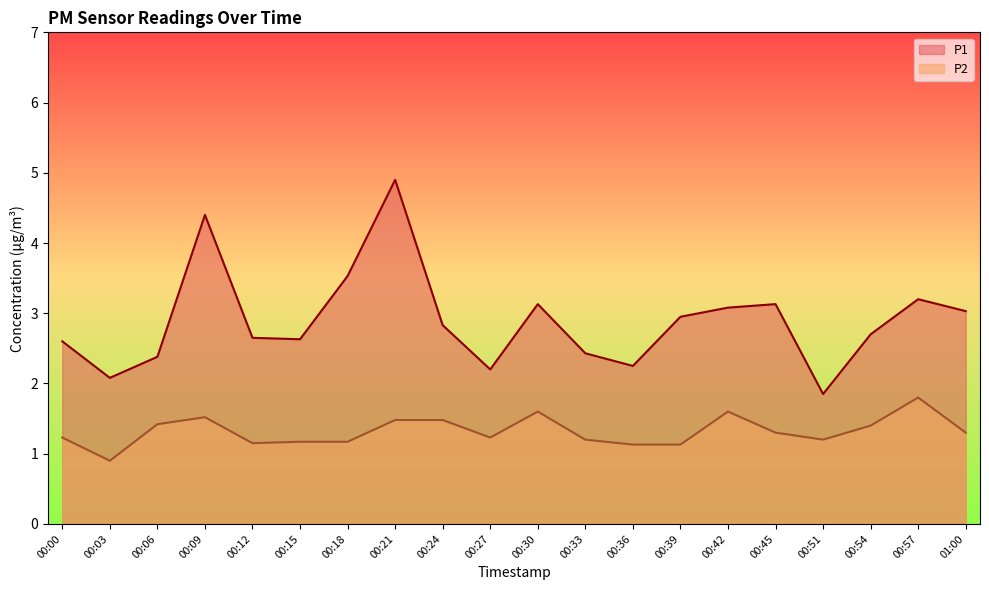

Which series has the largest total across all categories?

P1